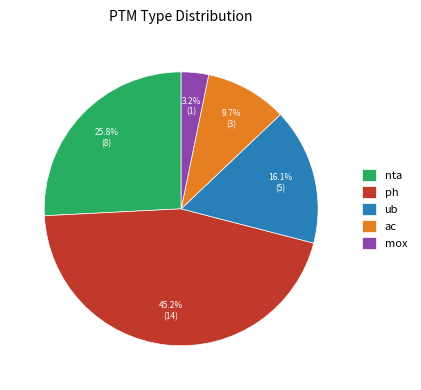

Does any single category account for the majority?

No